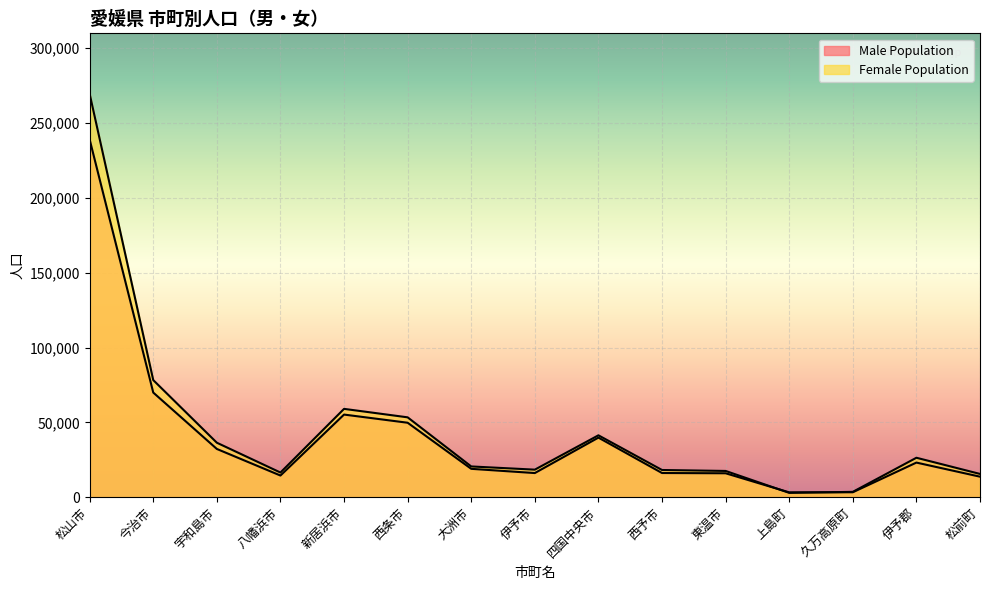

What is the total value across all series at 今治市?

148222